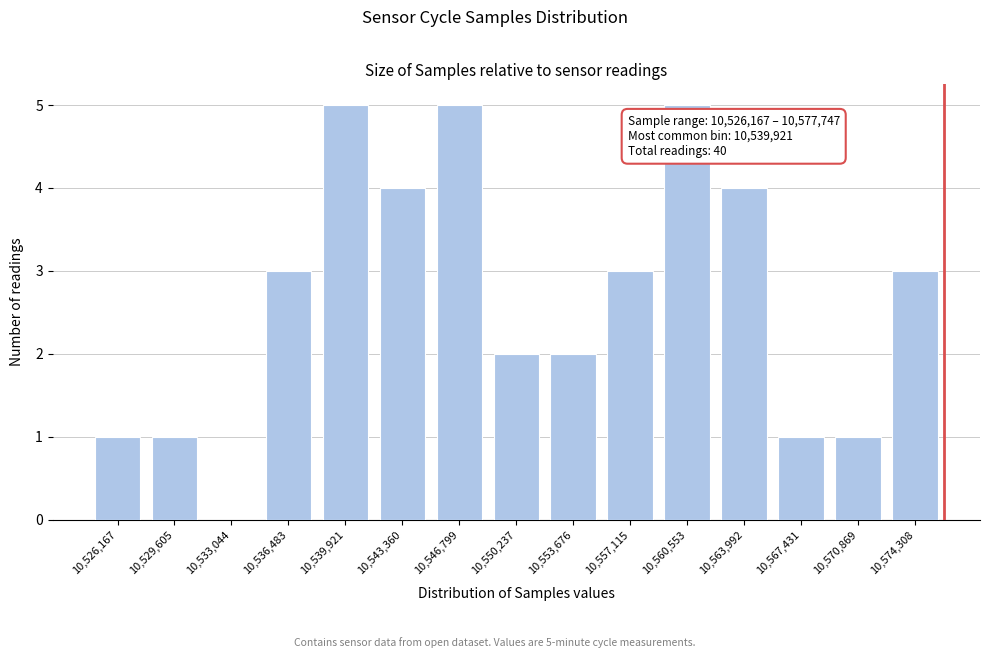

Reading left to right, what are all the values shown in this chart?

10,526,167=1	10,529,605=1	10,533,044=0	10,536,483=3	10,539,921=5	10,543,360=4	10,546,799=5	10,550,237=2	10,553,676=2	10,557,115=3	10,560,553=5	10,563,992=4	10,567,431=1	10,570,869=1	10,574,308=3